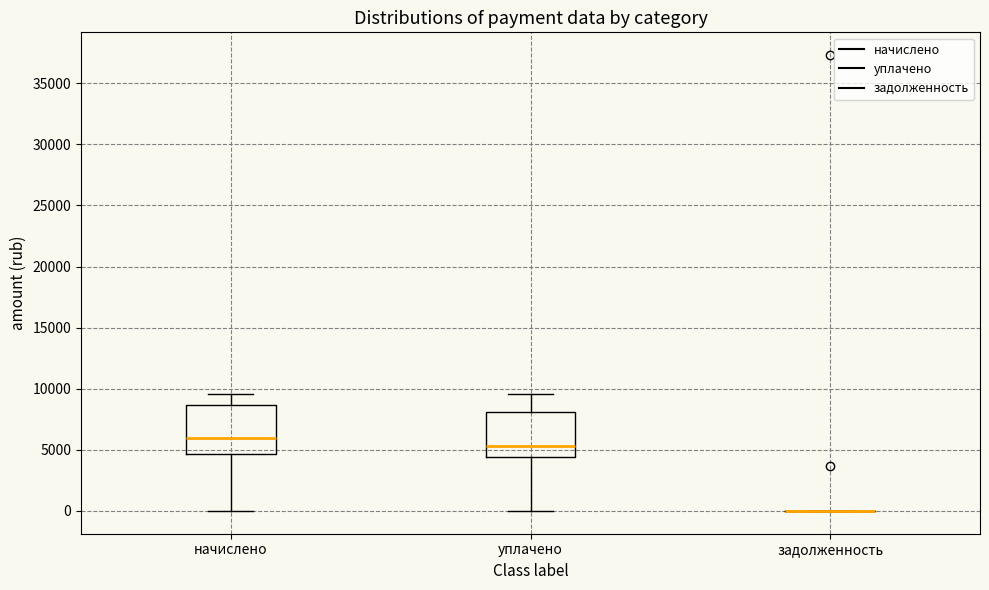

Reading left to right, transcribe this box plot: for each box, give where its median line is, the range the box spans, and where its two whiskers end, as read against the y-axis. The values are not printed on the chart, so give them approximately, as read against the axis.

начислено: median 6000, box 4500 to 8500, whiskers 0 to 9500
уплачено: median 5500, box 4500 to 8000, whiskers 0 to 9500
задолженность: box collapsed to a line at 0, whiskers 0 to 0